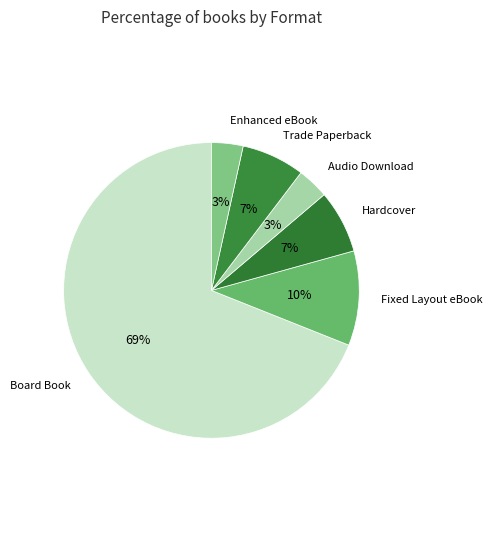

Is Trade Paperback the majority of the pie?

No